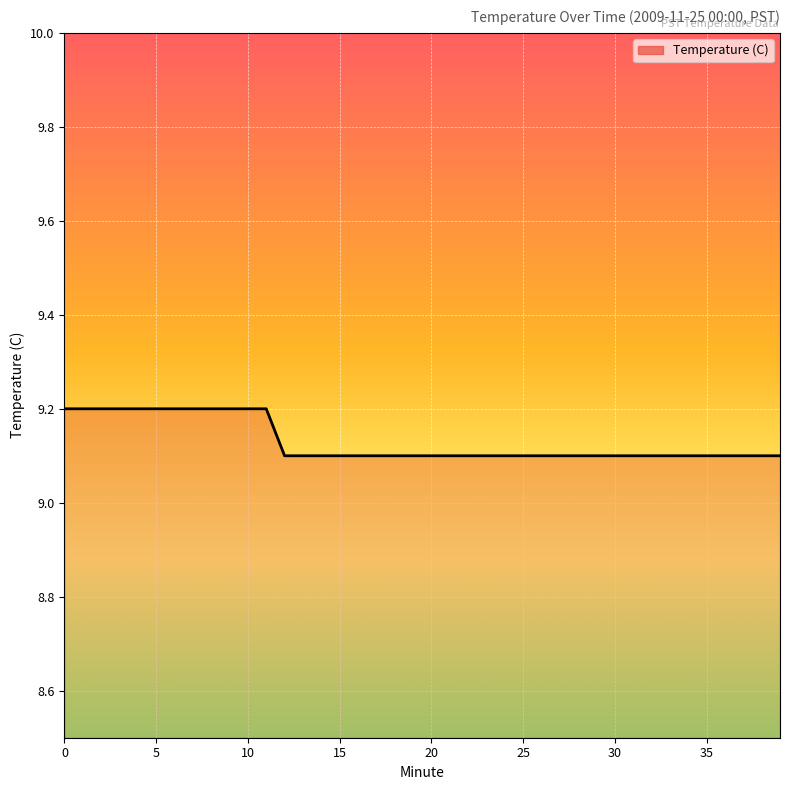

What is the greatest value displayed?

9.2